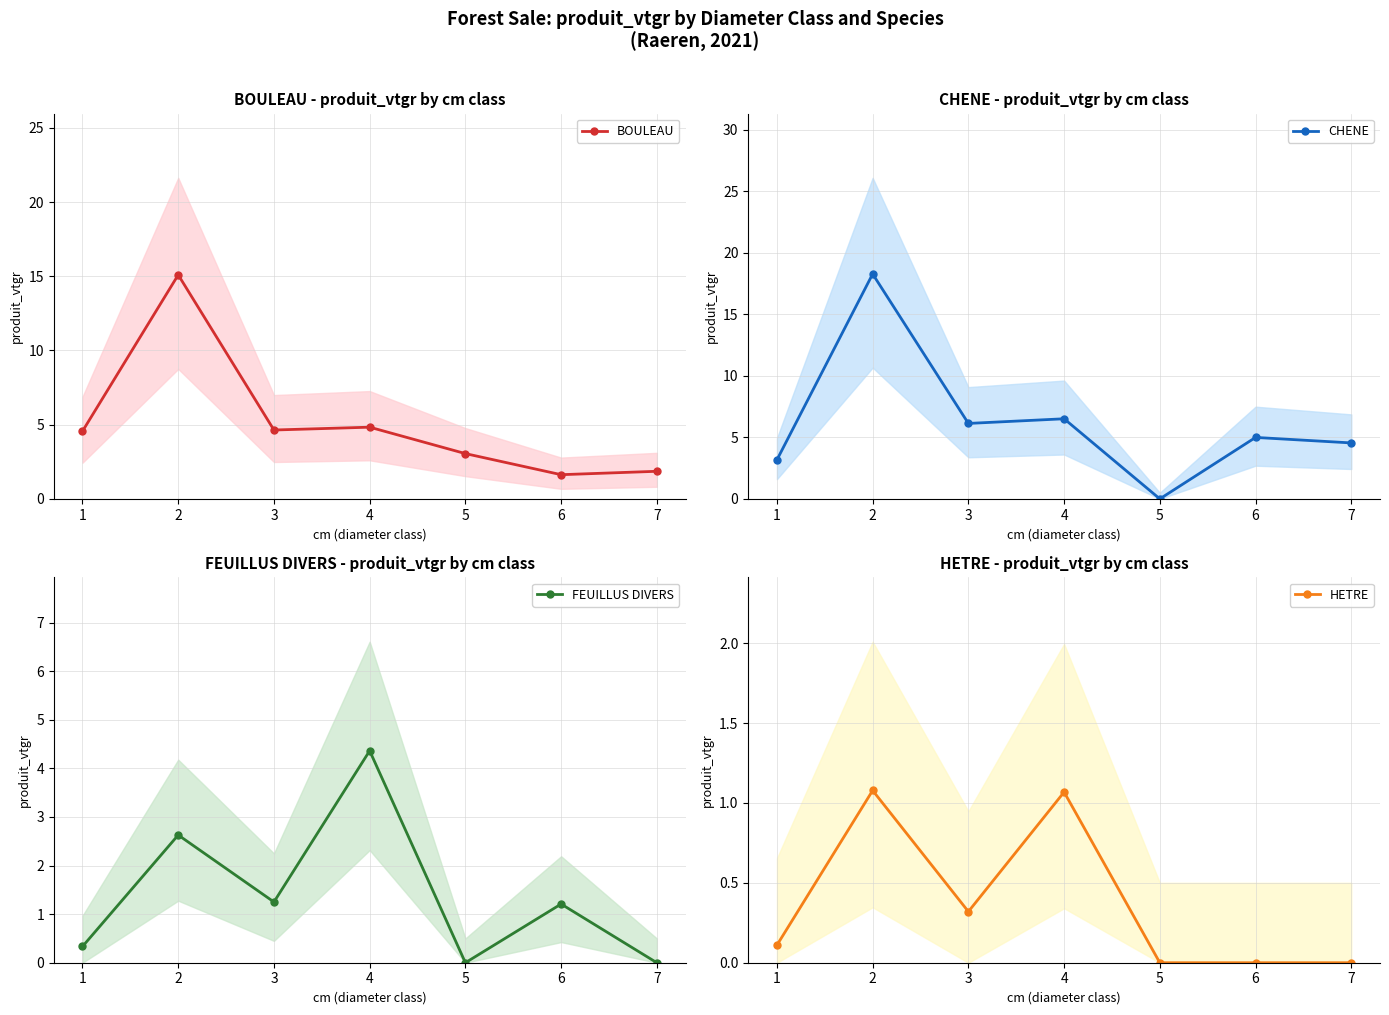

Count the number of data series in this chart.

4